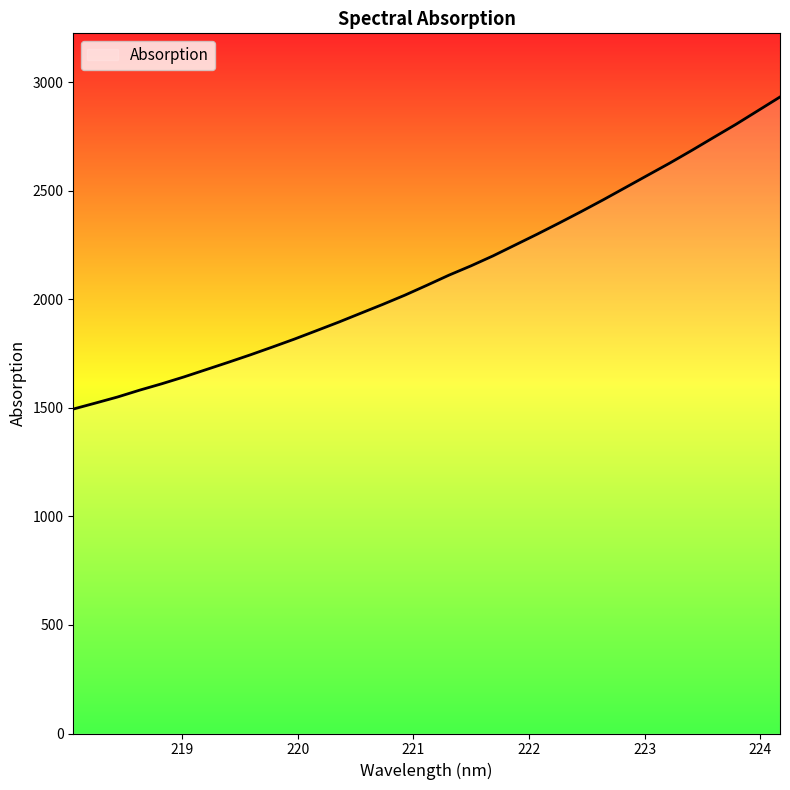

What is the difference between the maximum and minimum values?

1437.6